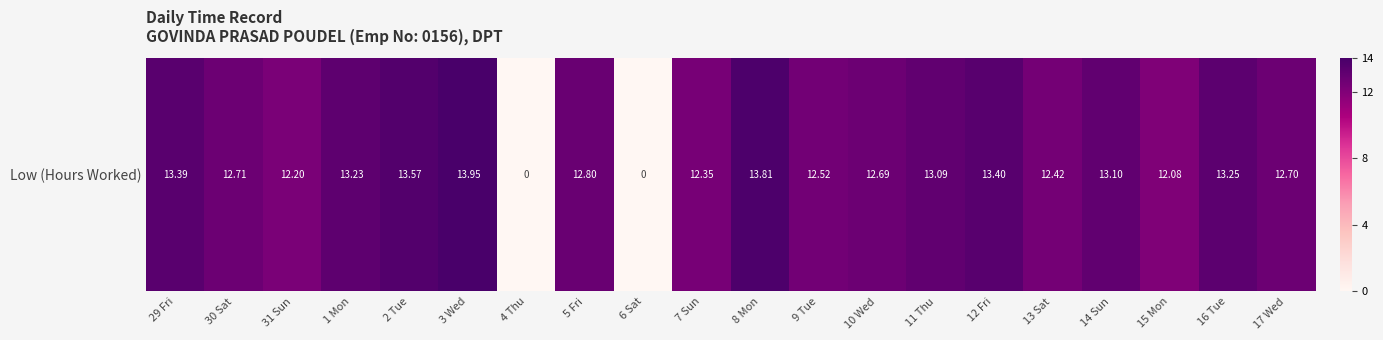

What is the difference between the maximum and minimum values?

13.9